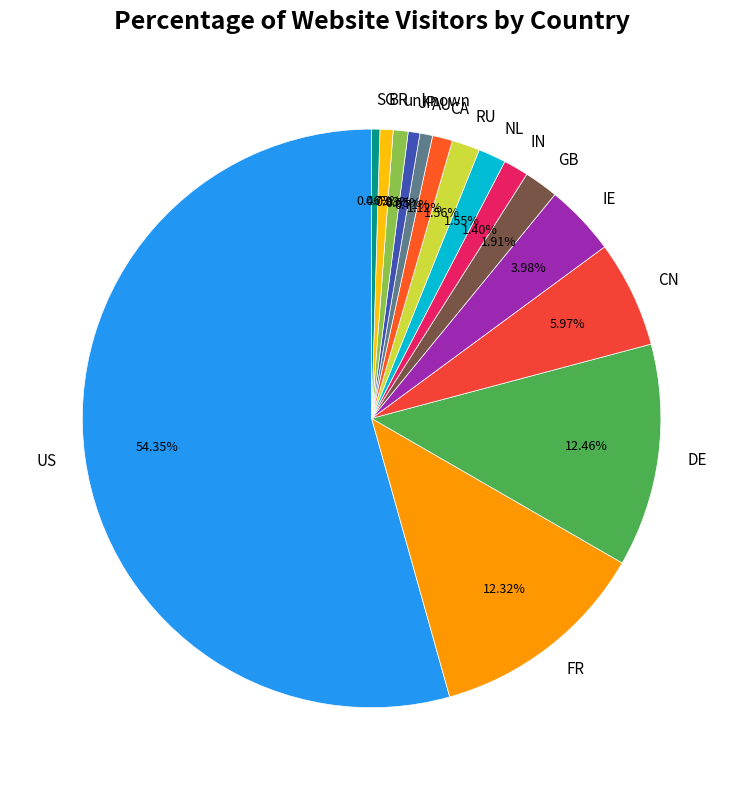

To the nearest percent, what is the average slice percentage?

7%